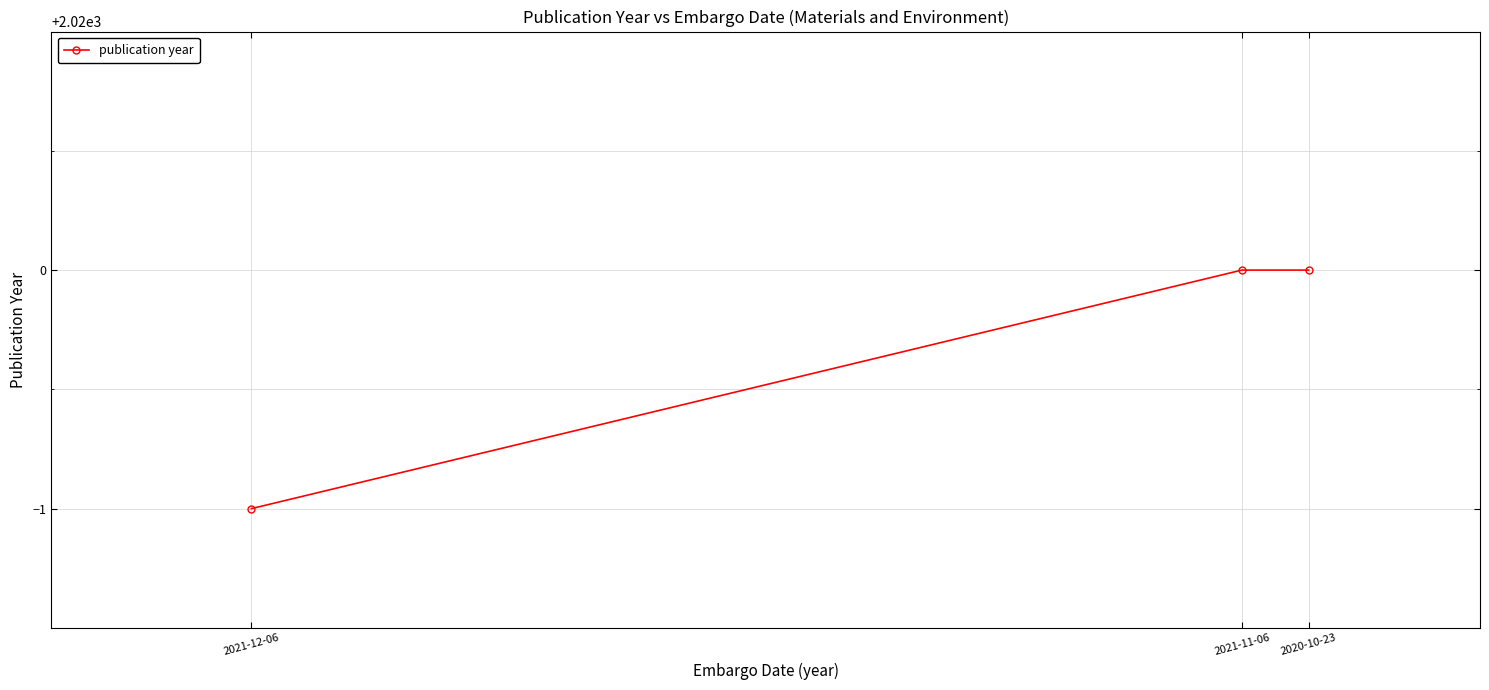

What is the label of the 1st point from the left?

2021-12-06